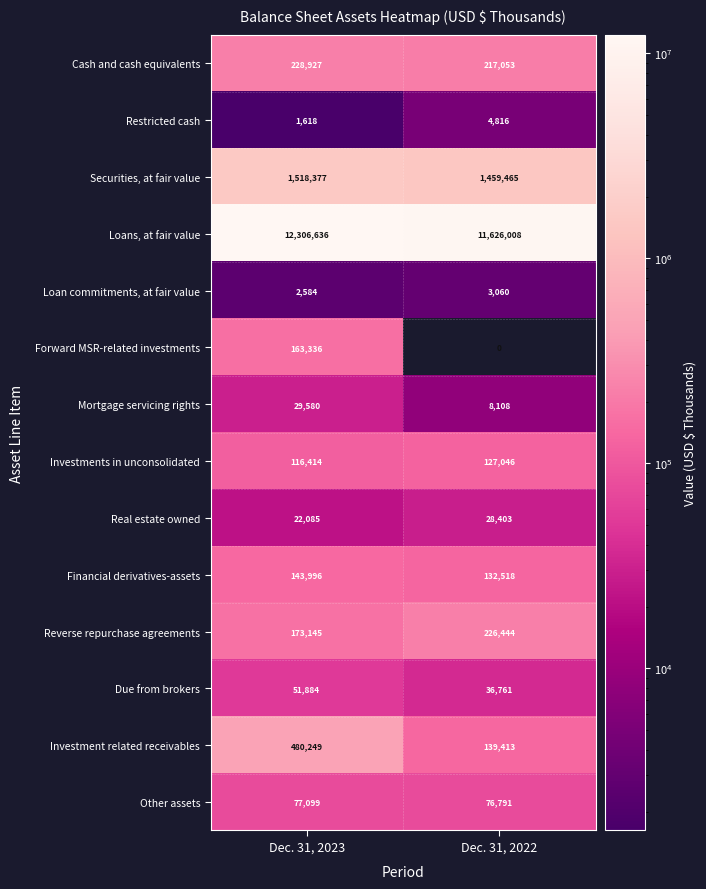

What is the difference between the highest and lowest values at Dec. 31, 2023?

12305018